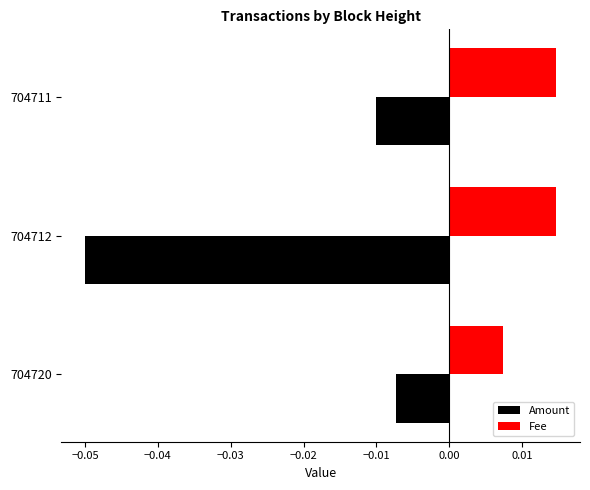

Rank the series by their maximum value, from highest to lowest.

Fee, Amount